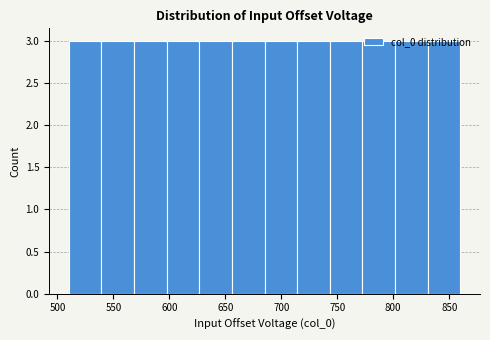

What is the height of the bar covering 655 to 685 on the x-axis? Neither the bar edges nor the heights are printed on the chart, so give them approximately, as read against the axes.

3